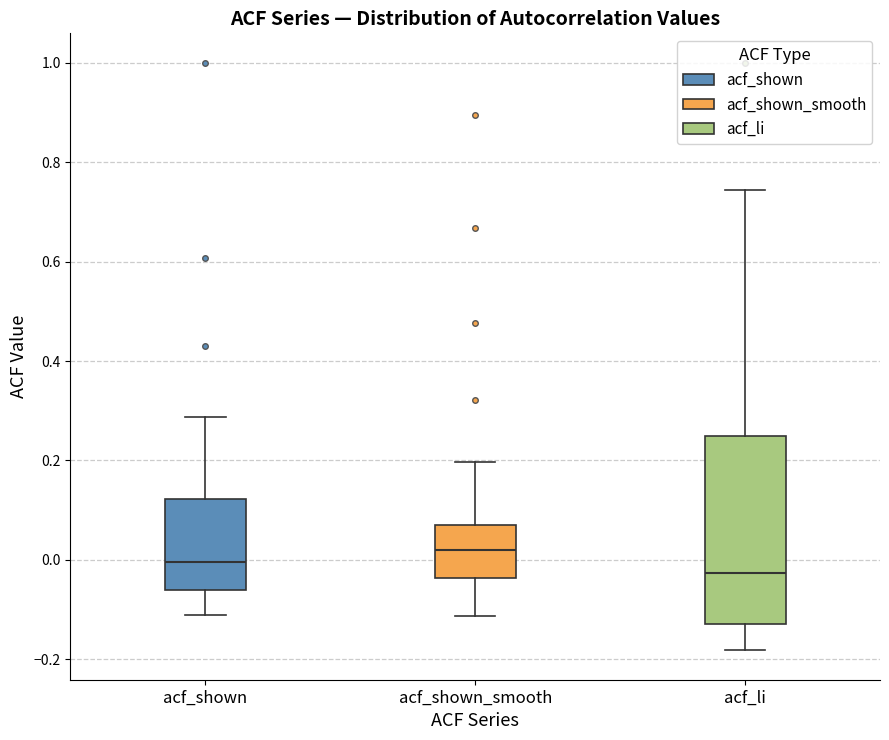

Where is the upper edge of the box for acf_li on the y-axis? The values are not printed on the chart, so give them approximately, as read against the axis.

0.24